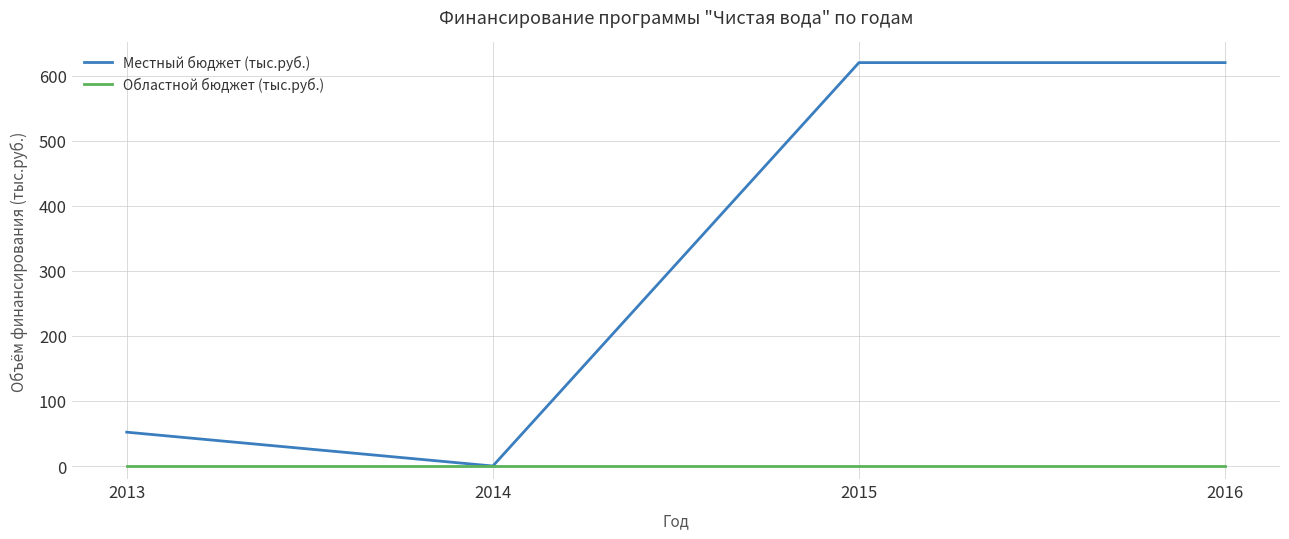

True or false: Областной бюджет (тыс.руб.) has a value of 0 at 2014.

True